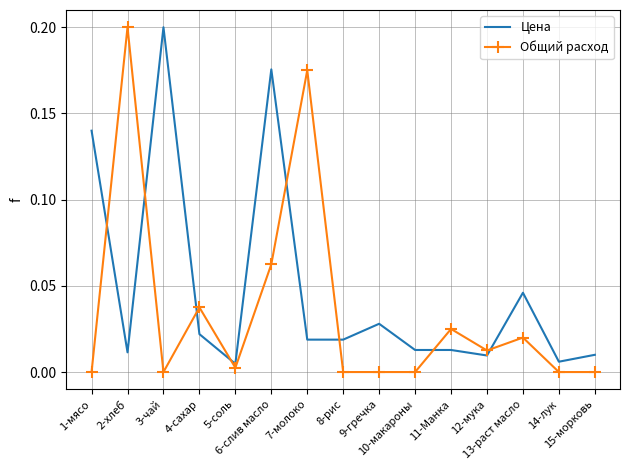

Which series has the largest total across all categories?

Цена